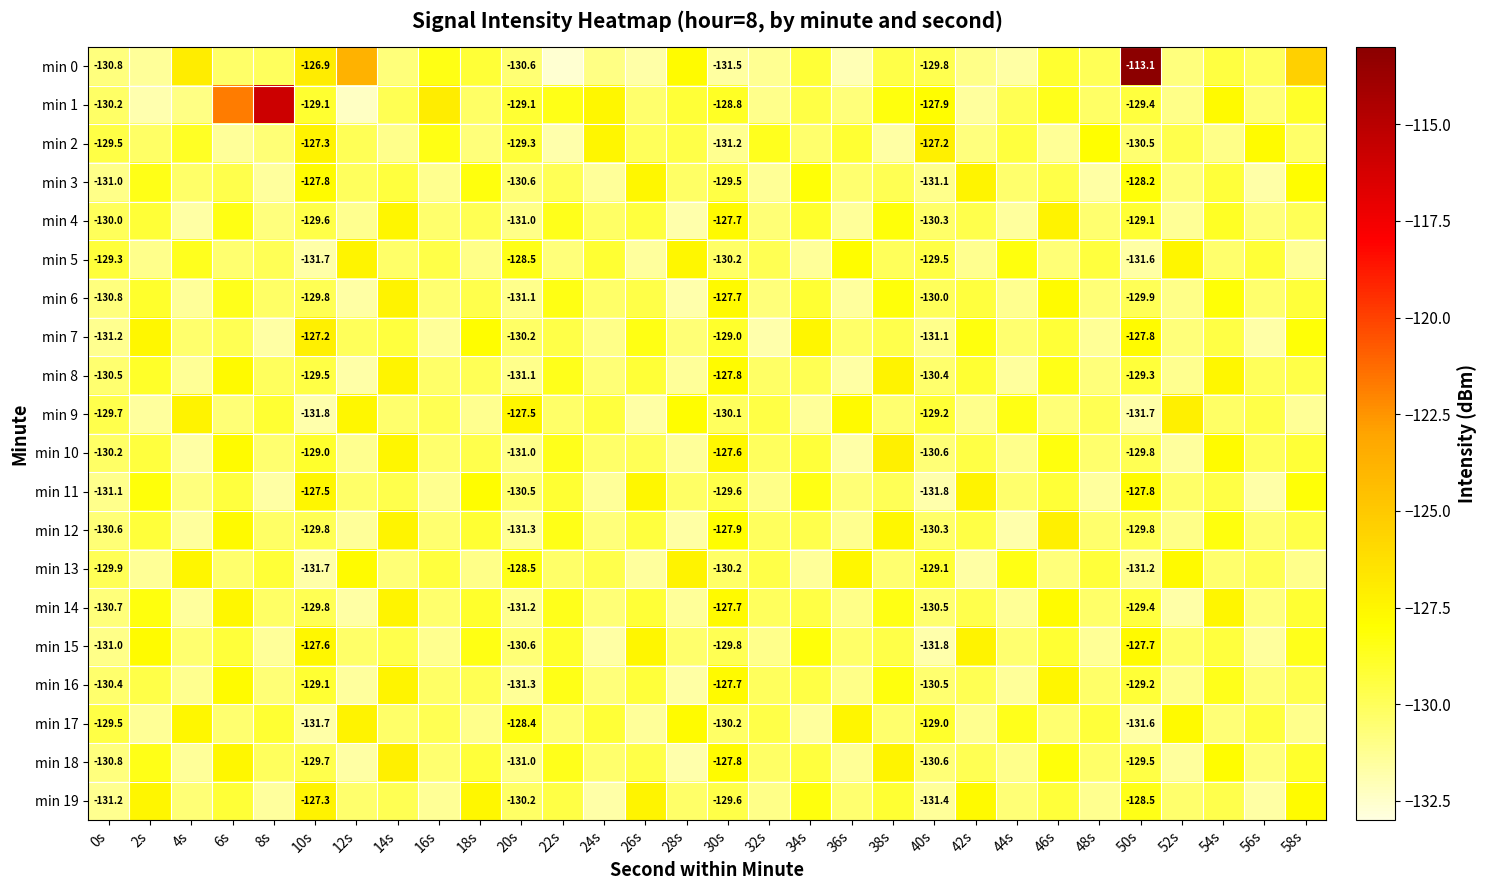

Which label corresponds to the smallest value in the chart?

22s